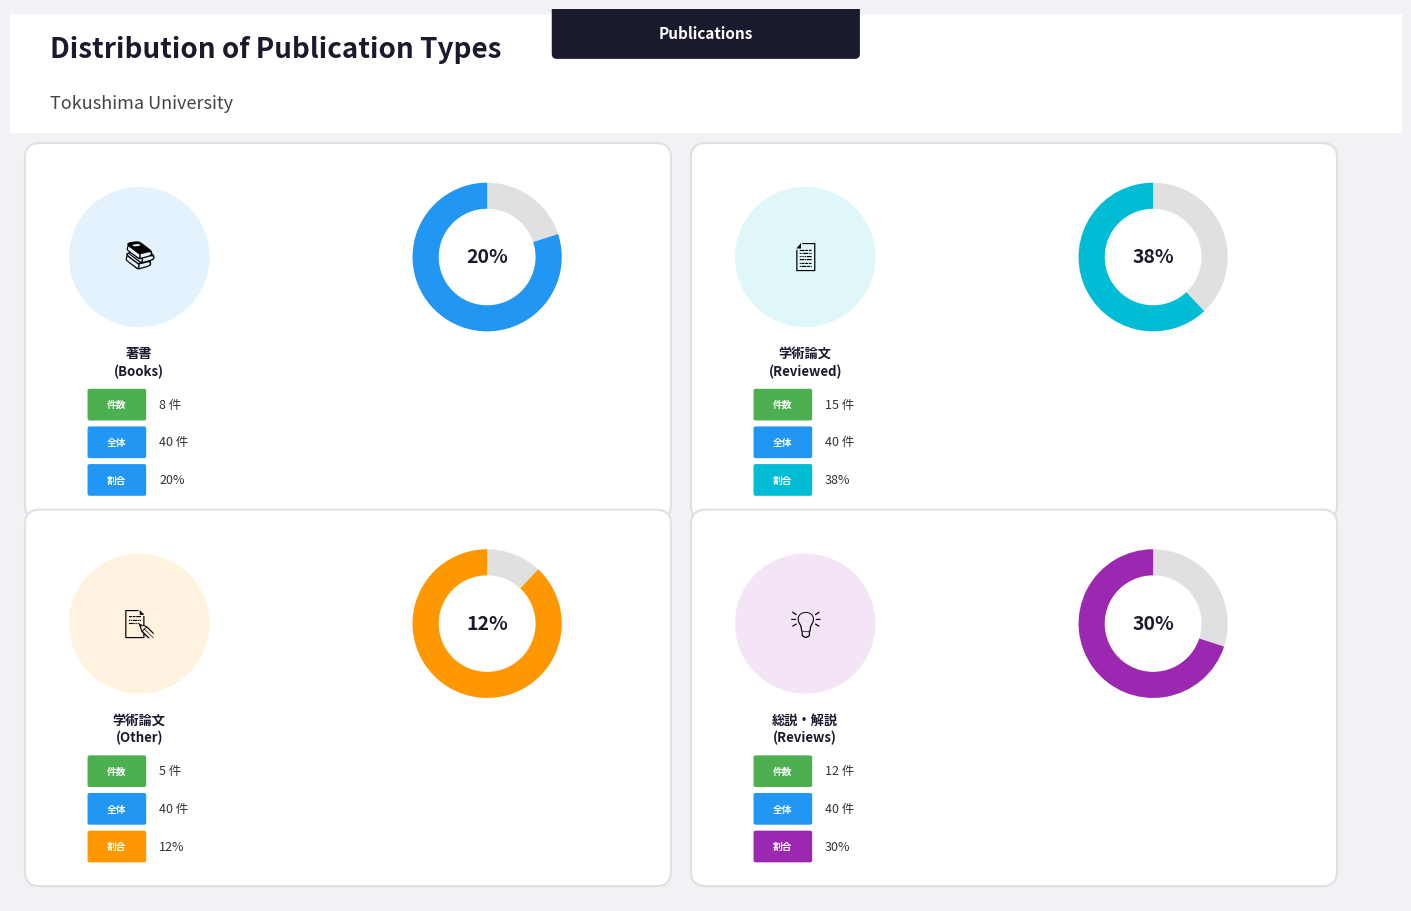

How many slices are in this pie chart?

4